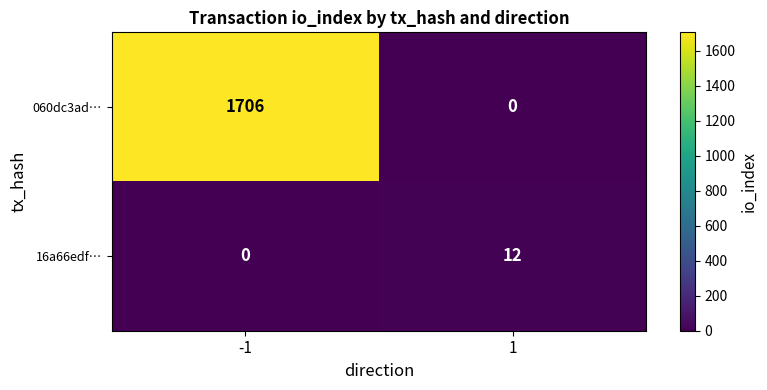

How many categories are shown in the chart?

2